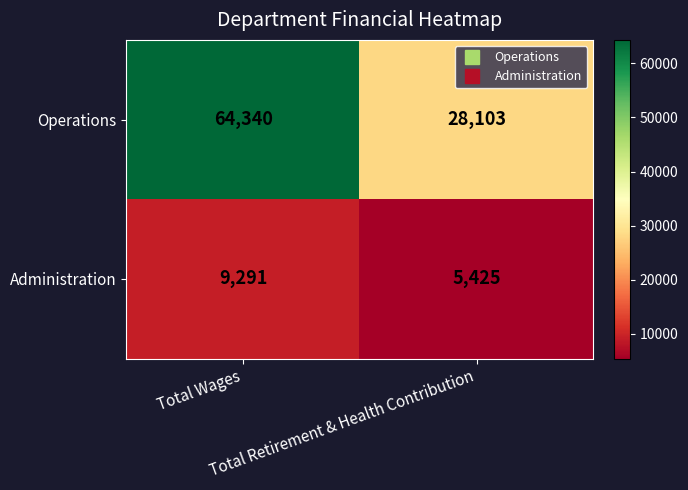

Which series has the widest spread of values?

Operations